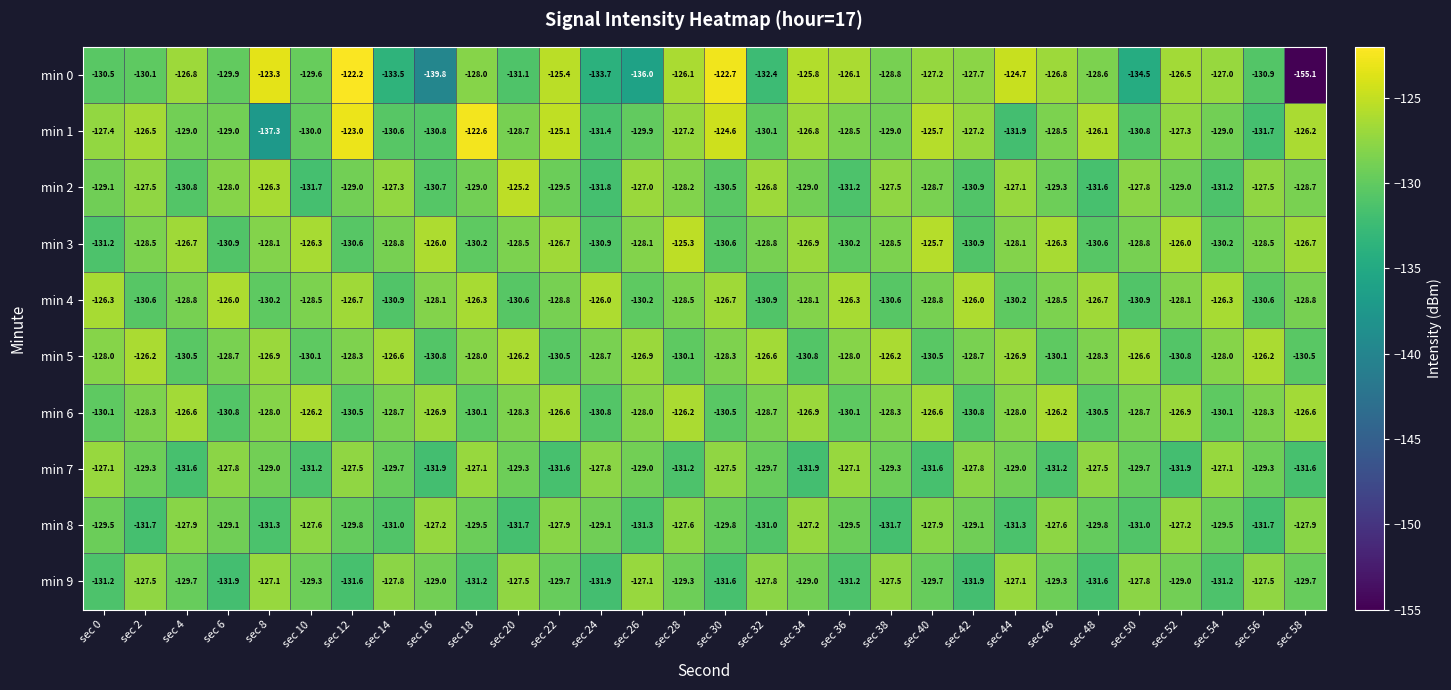

Where does the min 7 series first go above -129?

sec 0